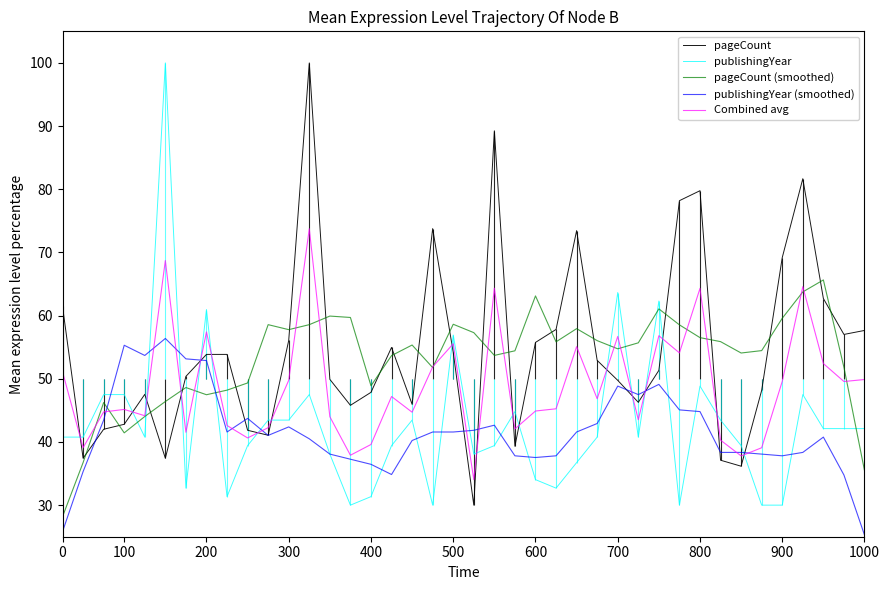

What is the label of the 19th point from the left?

18